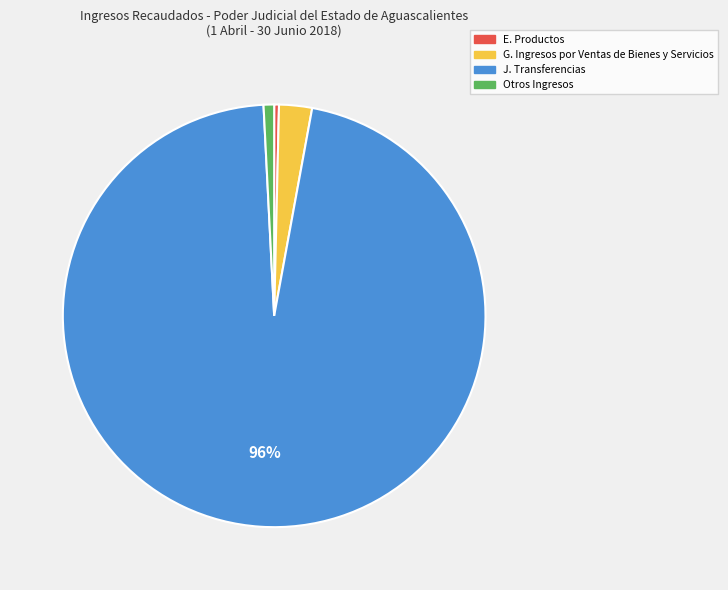

Which slice is the largest?

J. Transferencias